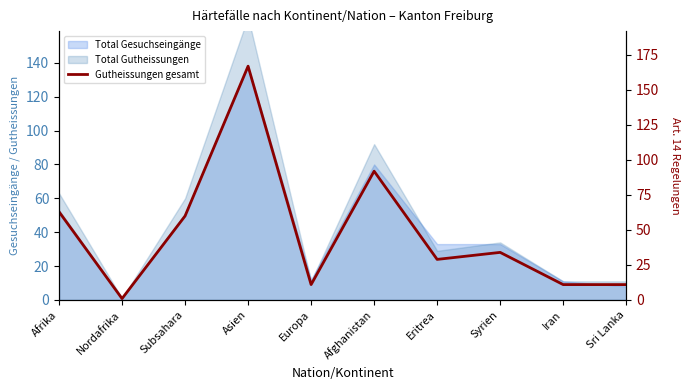

The chart shows a value of 107 at Asien. True or false?

False